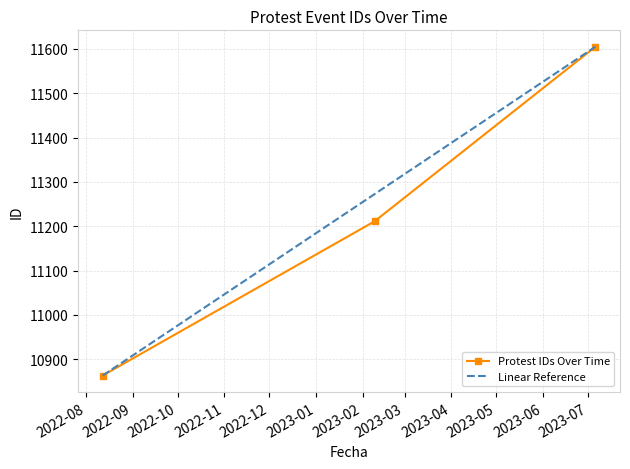

What is the value of the 1st point from the left?

10863